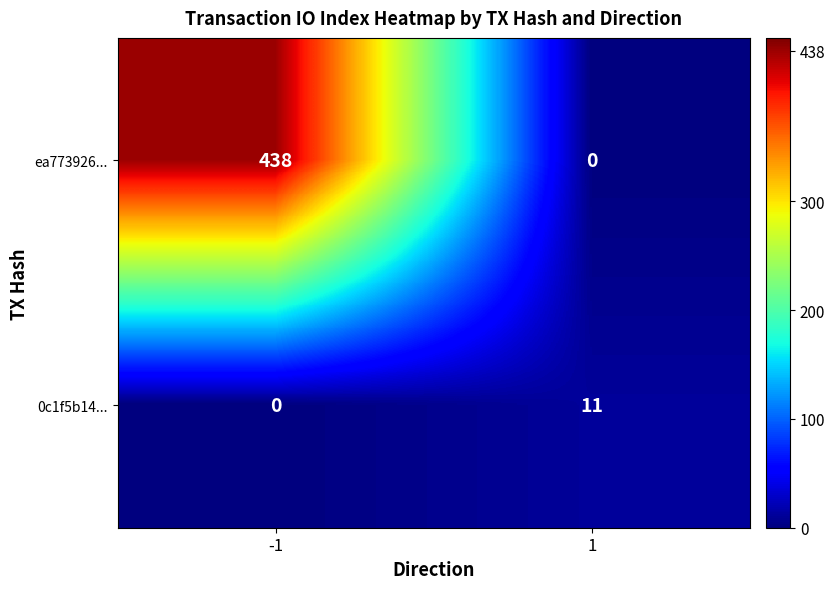

Between -1 and 1, which series saw the biggest shift?

ea773926...